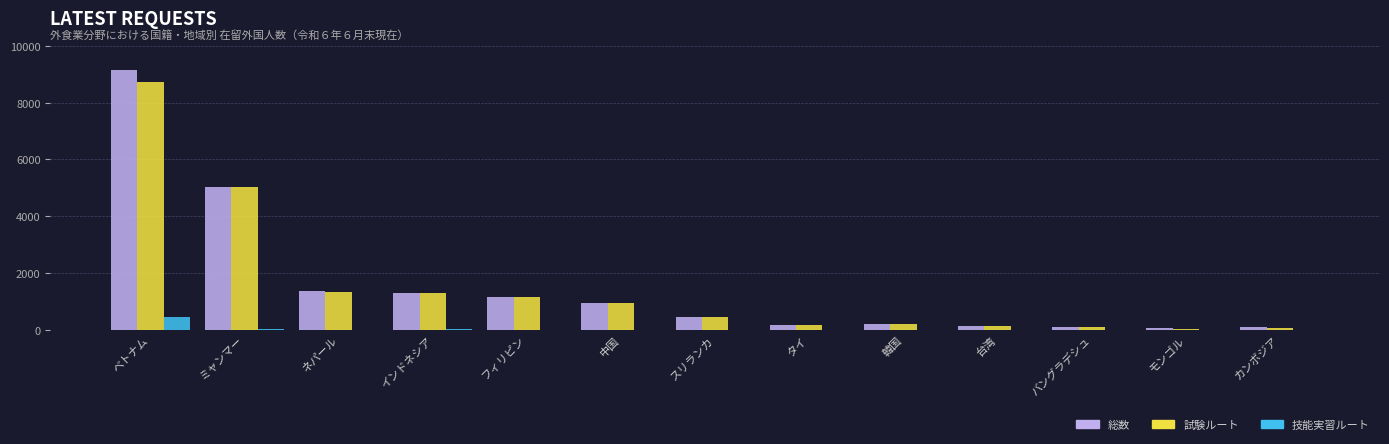

What are all the series names shown in the legend?

総数, 試験ルート, 技能実習ルート